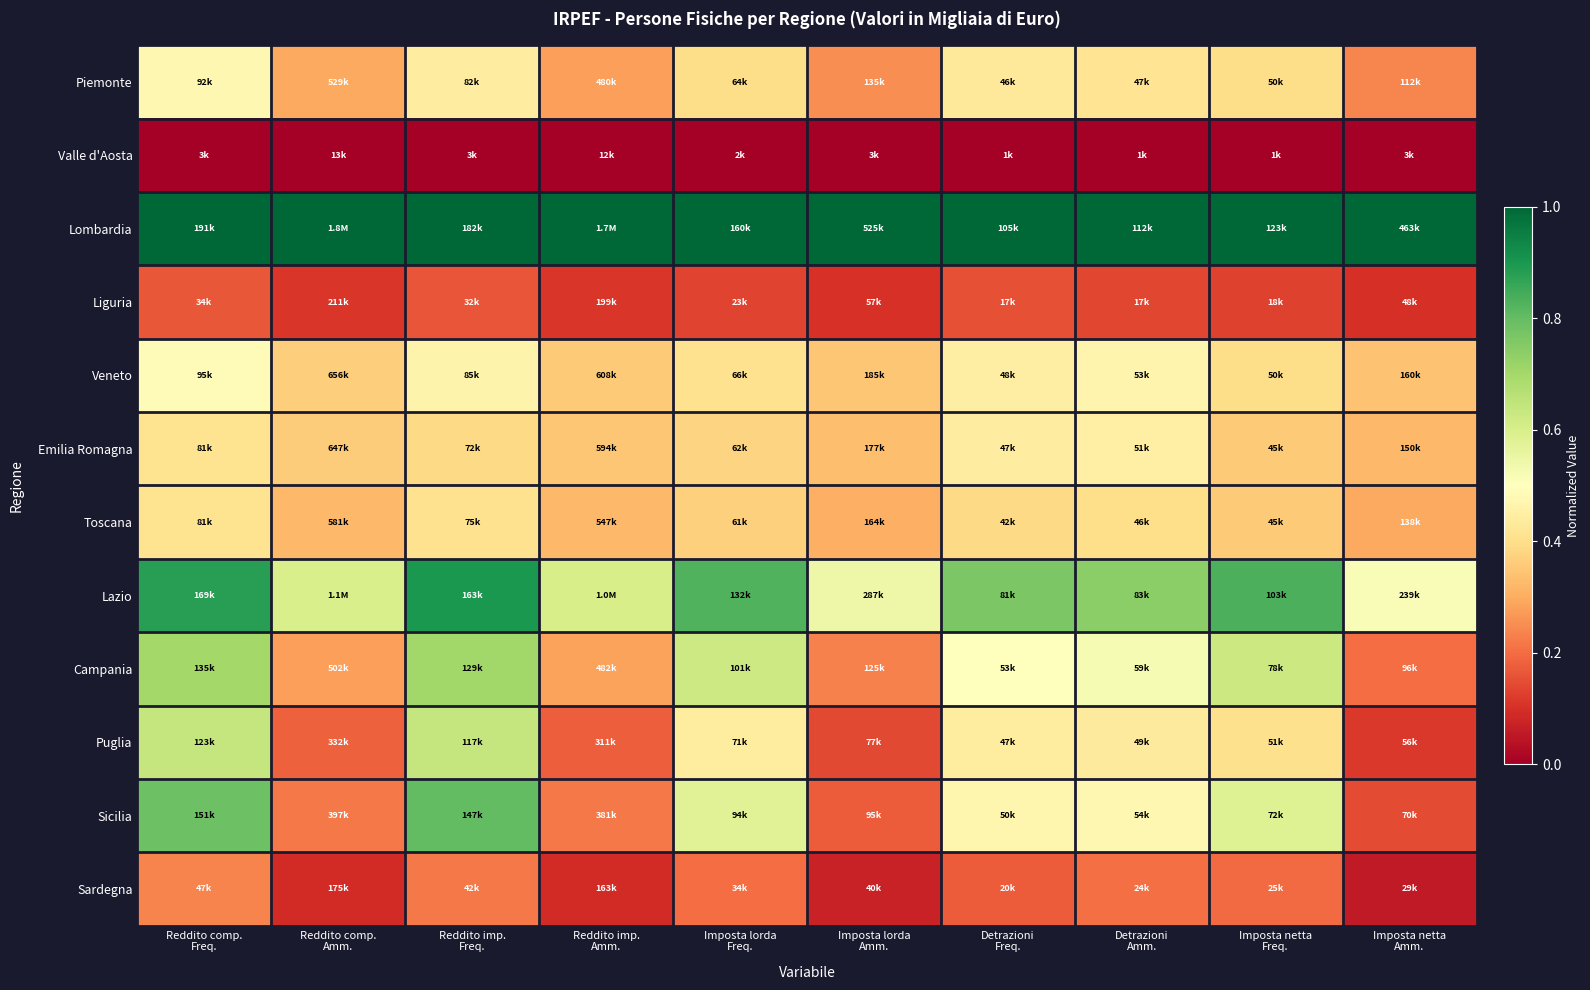

Which has a higher value, Reddito comp.
Freq. or Detrazioni
Amm.?

Reddito comp.
Freq.